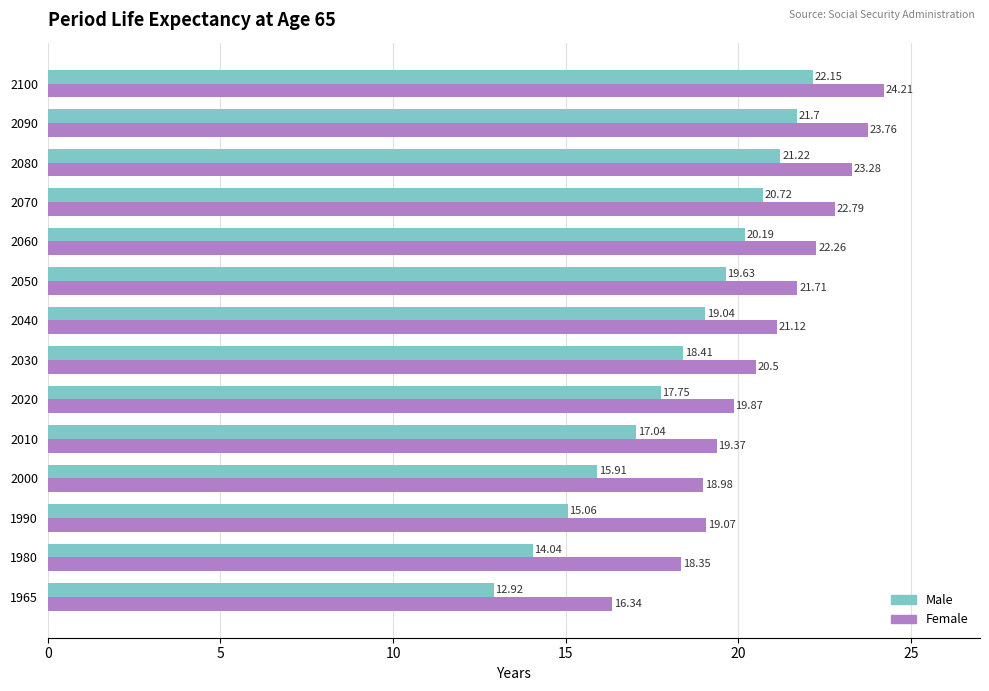

Which series has the widest spread of values?

Male